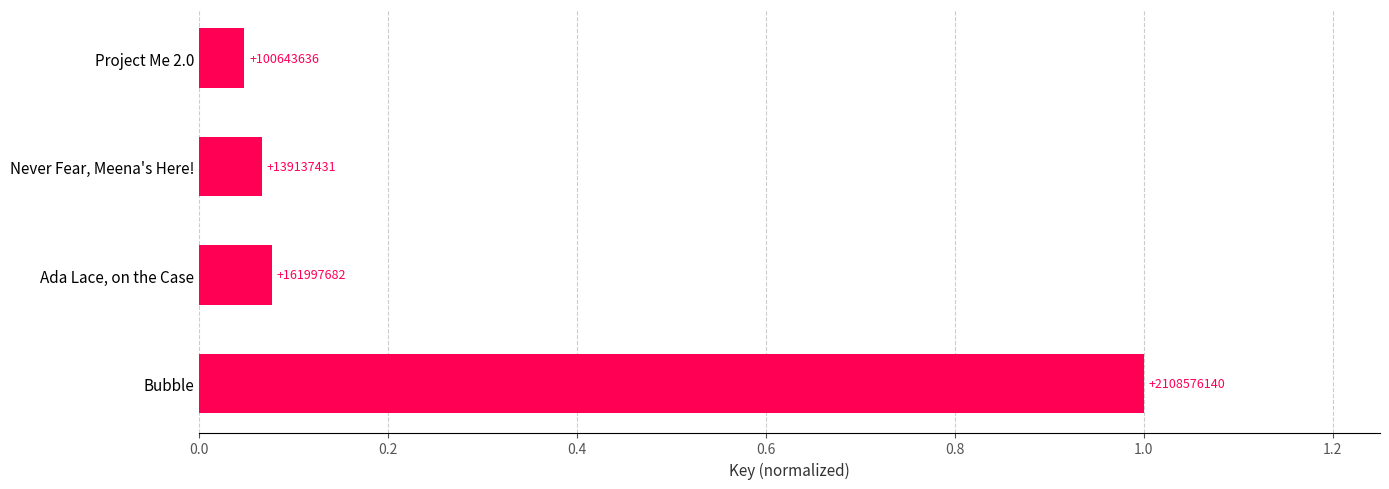

How many series are shown in this chart?

1